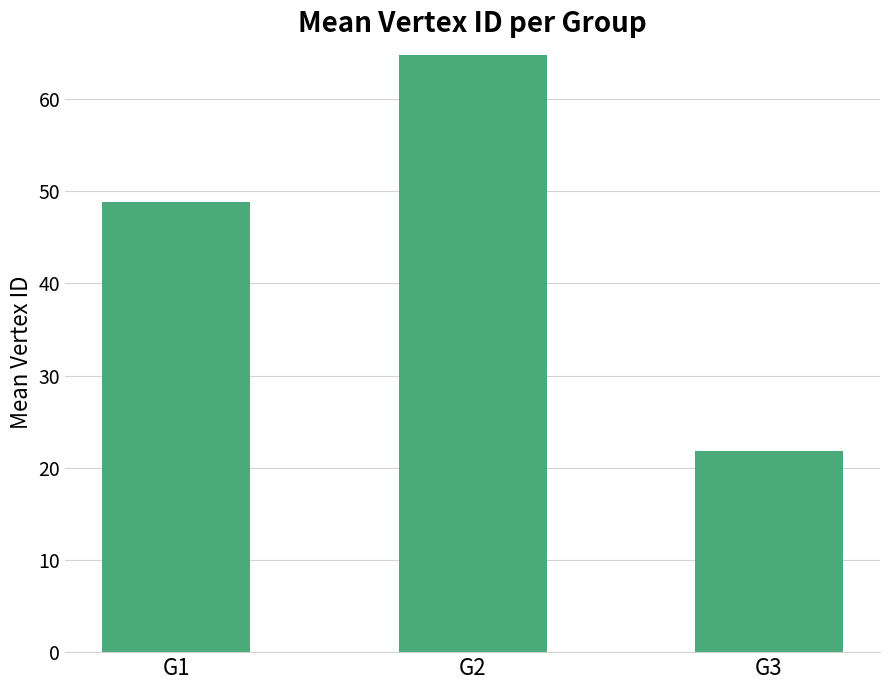

Which label corresponds to the largest value in the chart?

G2